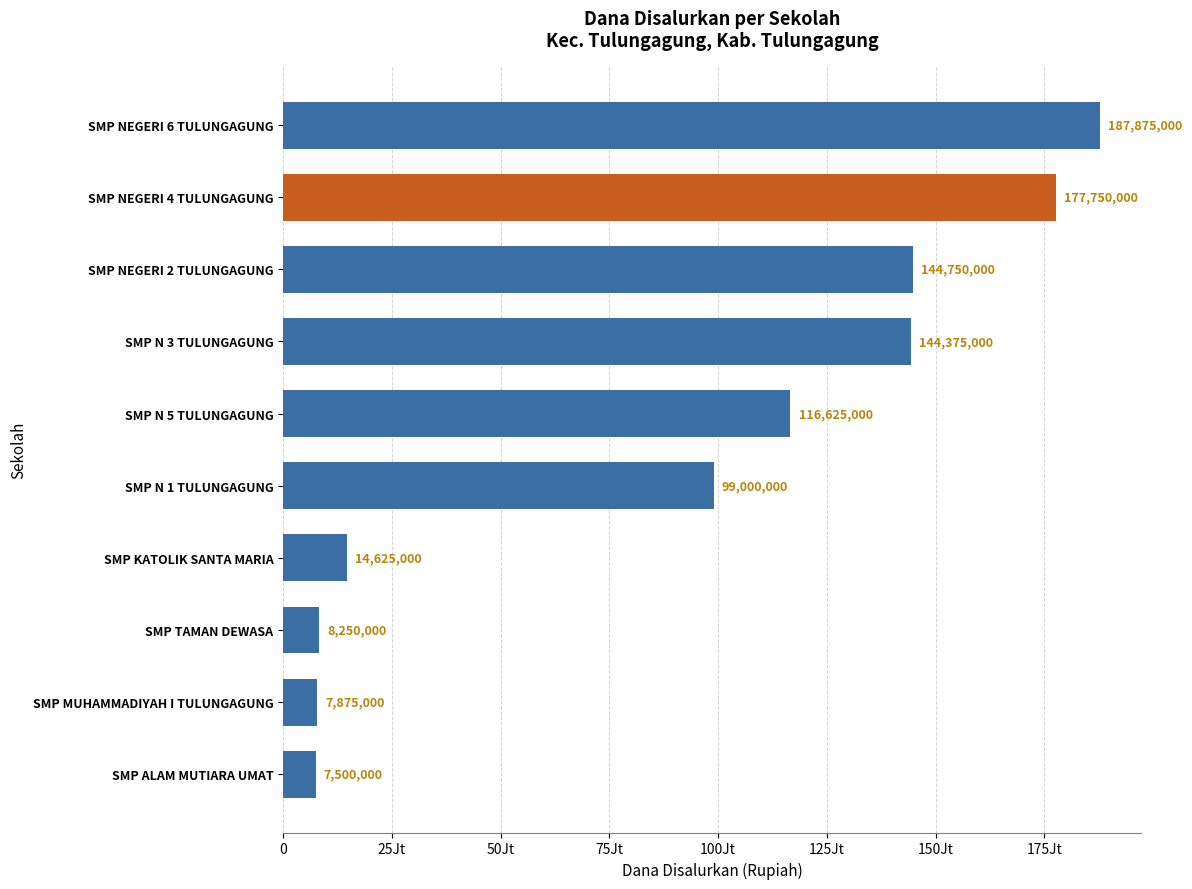

Does the chart contain any negative values?

No